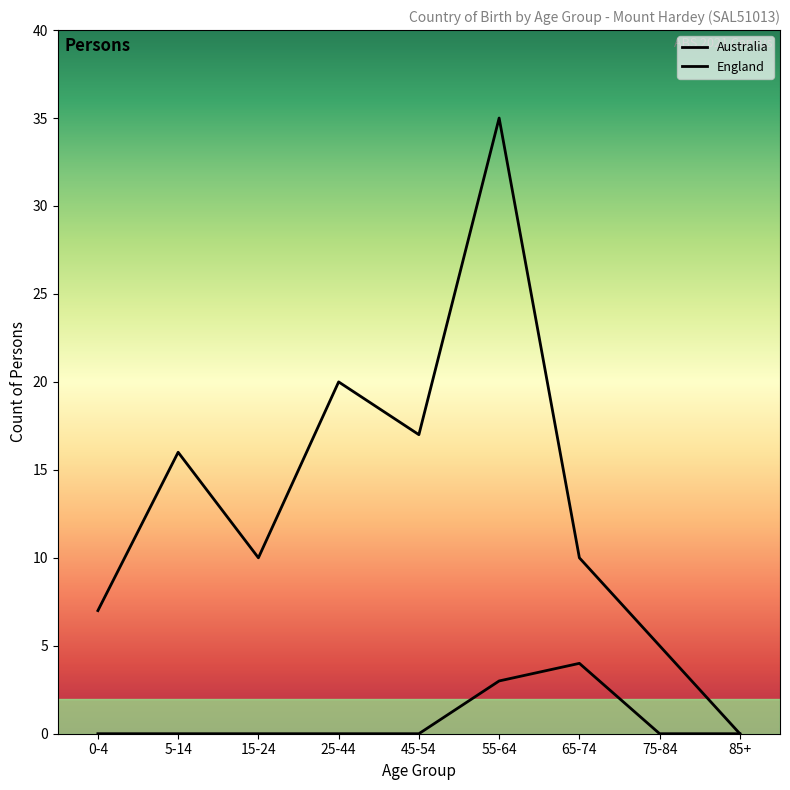

Which series has the largest total across all categories?

Australia